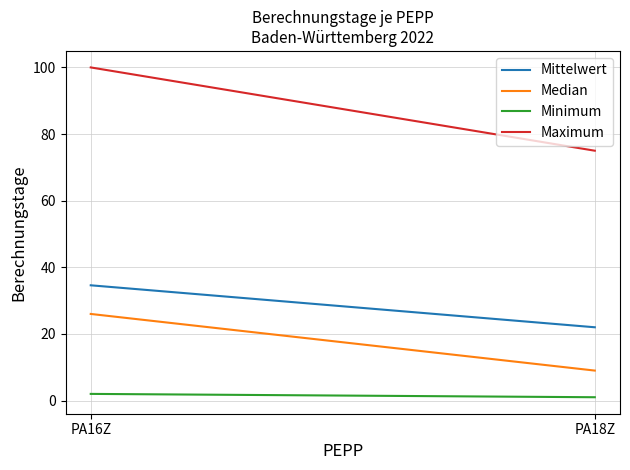

How many data points in Median are less than 26?

1